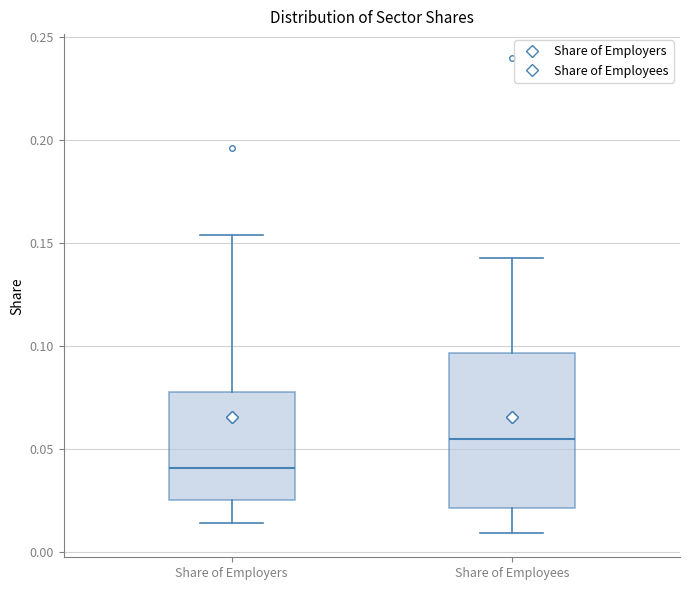

Reading left to right, read every box against the y-axis: the position of its median line, the range the box covers, and the ends of its whiskers. The values are not printed on the chart, so give them approximately, as read against the axis.

Share of Employers: median 0.040, box 0.025 to 0.080, whiskers 0.015 to 0.155
Share of Employees: median 0.055, box 0.020 to 0.095, whiskers 0.010 to 0.145